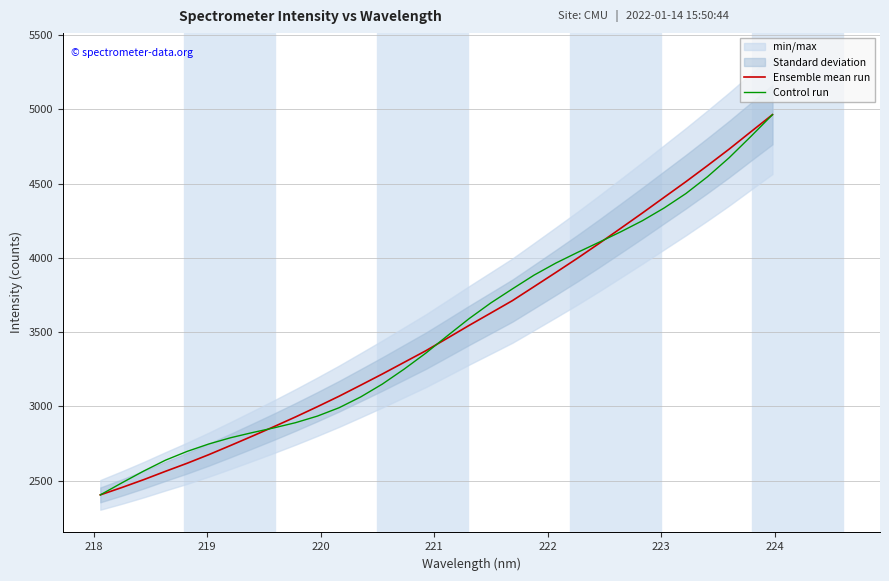

What is the lowest value of the Control run series?

2404.2